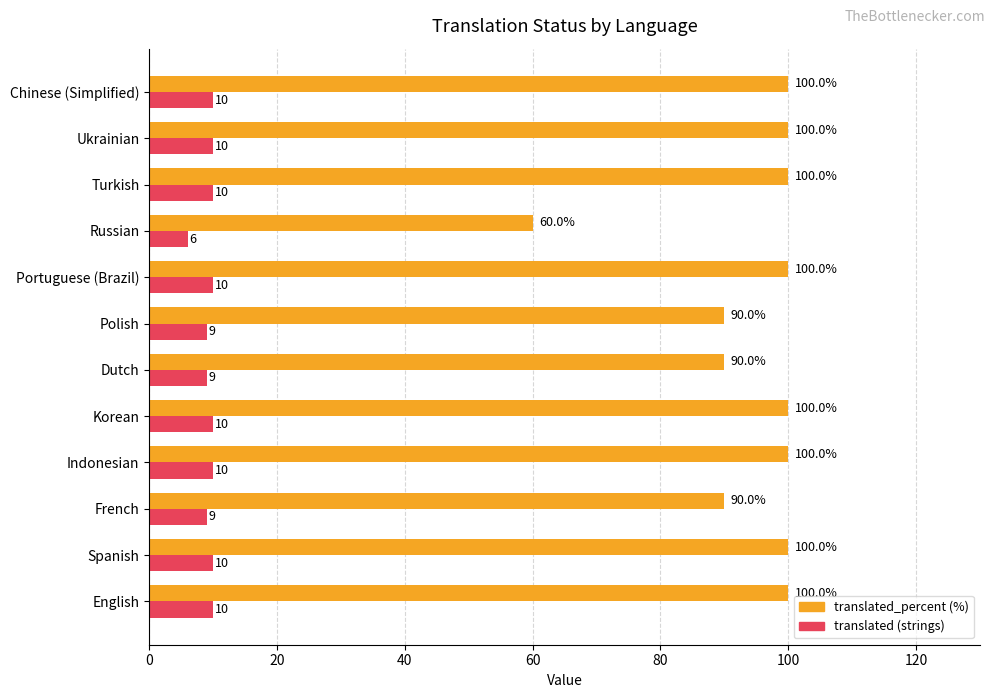

What is the difference between the highest and lowest values at English?

90